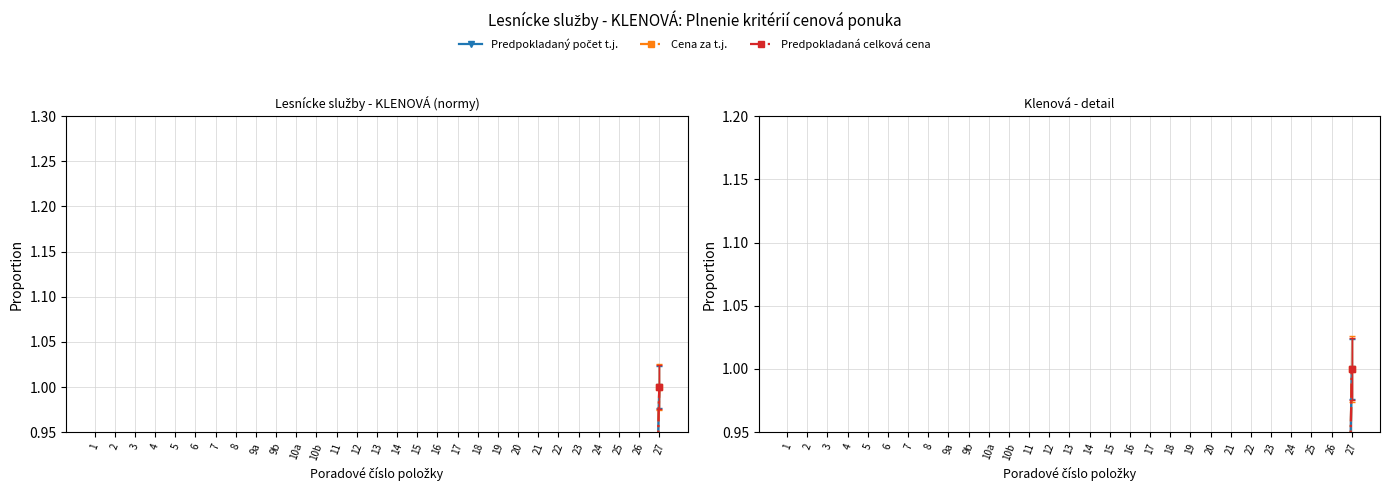

List the labels in order of Predpokladaný počet t.j. value, largest first.

27, 1, 2, 3, 4, 5, 6, 7, 8, 9a, 9b, 10a, 10b, 11, 12, 13, 14, 15, 16, 17, 18, 19, 20, 21, 22, 23, 24, 25, 26